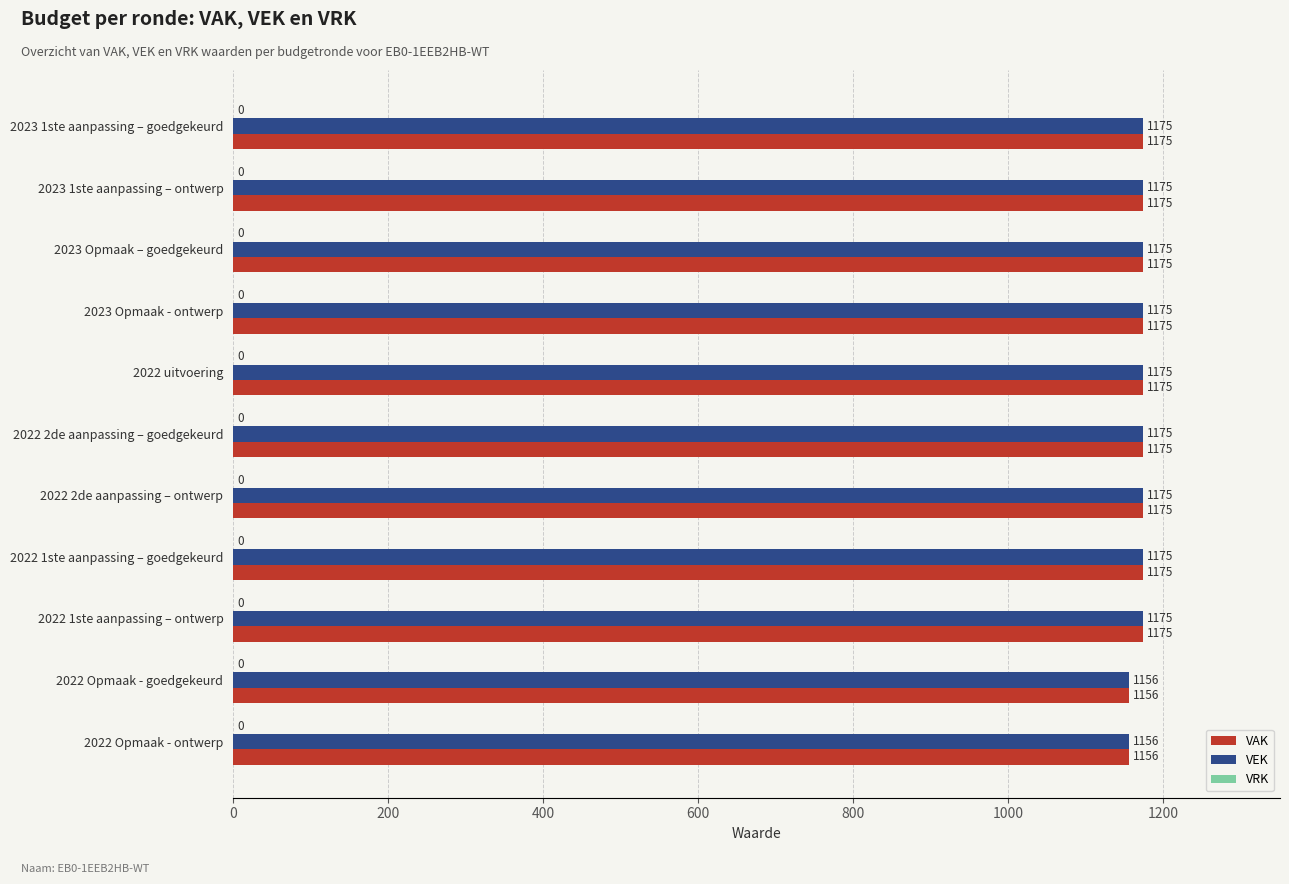

What is the total value across all series at 2022 uitvoering?

2350